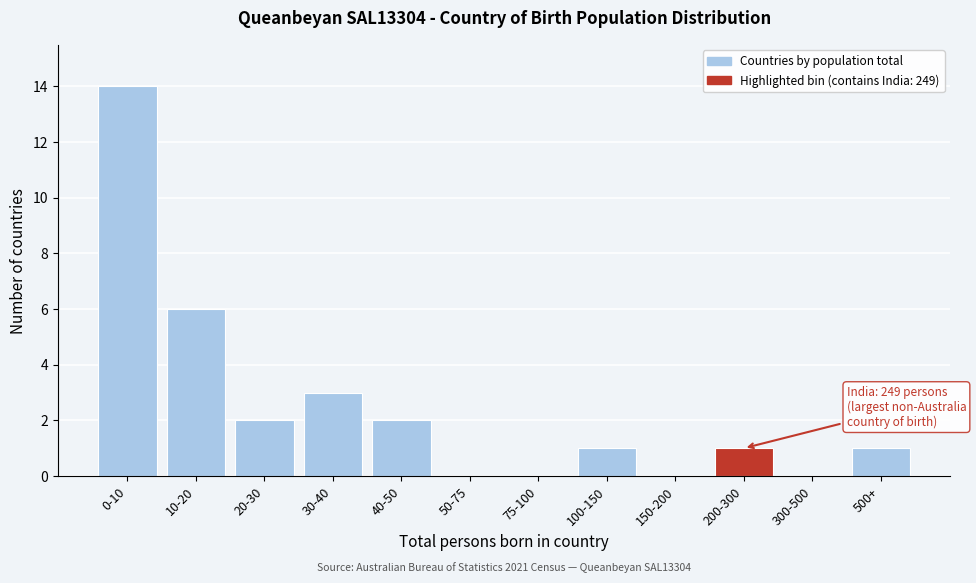

Reading left to right, transcribe all the data shown in this chart.

0-10=14	10-20=6	20-30=2	30-40=3	40-50=2	50-75=0	75-100=0	100-150=1	150-200=0	200-300=1	300-500=0	500+=1